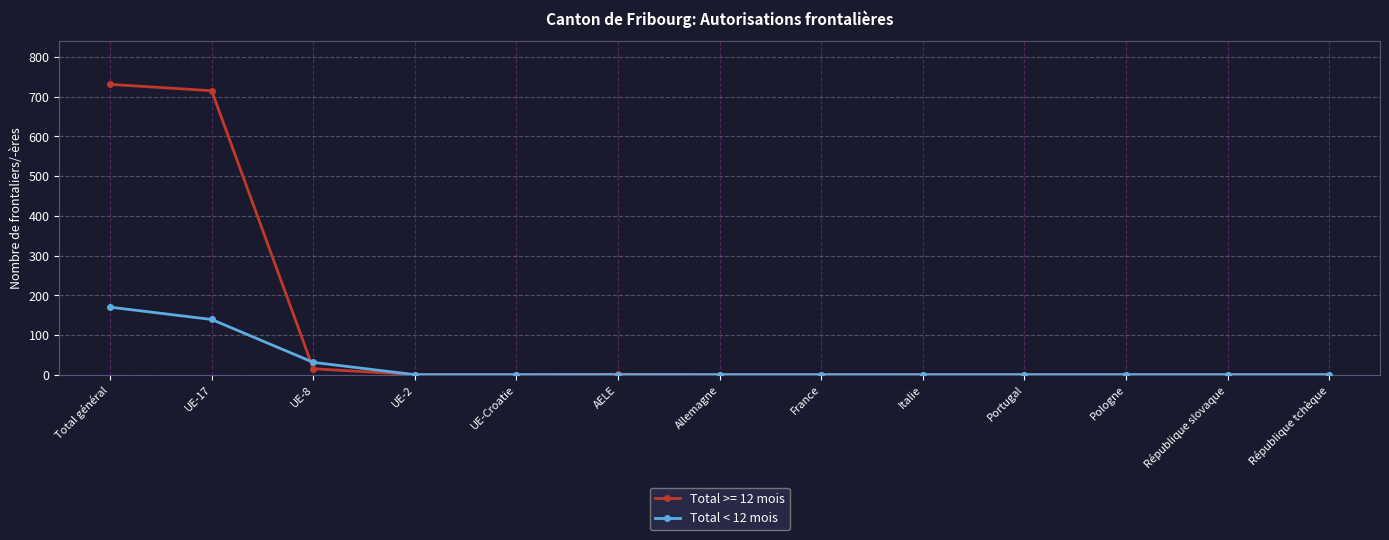

Rank the series at UE-17 from lowest to highest value.

Total < 12 mois, Total >= 12 mois